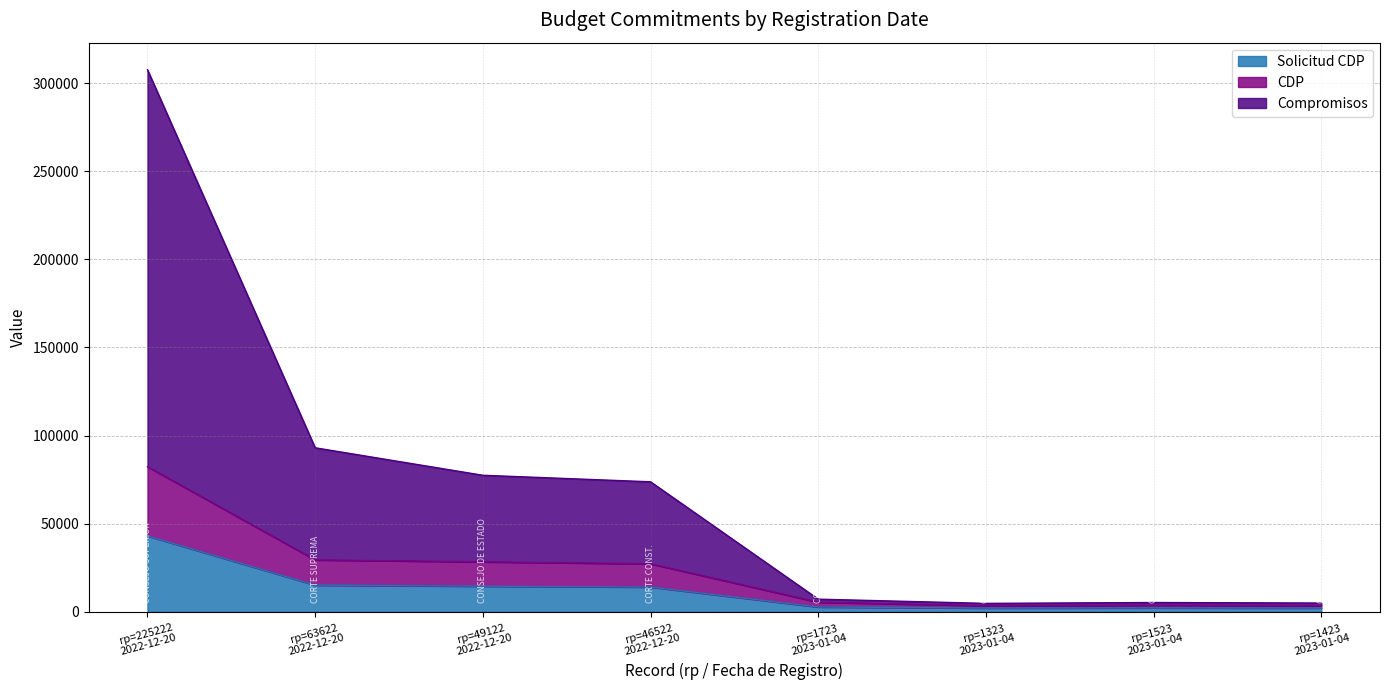

List the labels in order of CDP value, largest first.

rp=225222 2022-12-20, rp=63622 2022-12-20, rp=49122 2022-12-20, rp=46522 2022-12-20, rp=1723 2023-01-04, rp=1523 2023-01-04, rp=1423 2023-01-04, rp=1323 2023-01-04